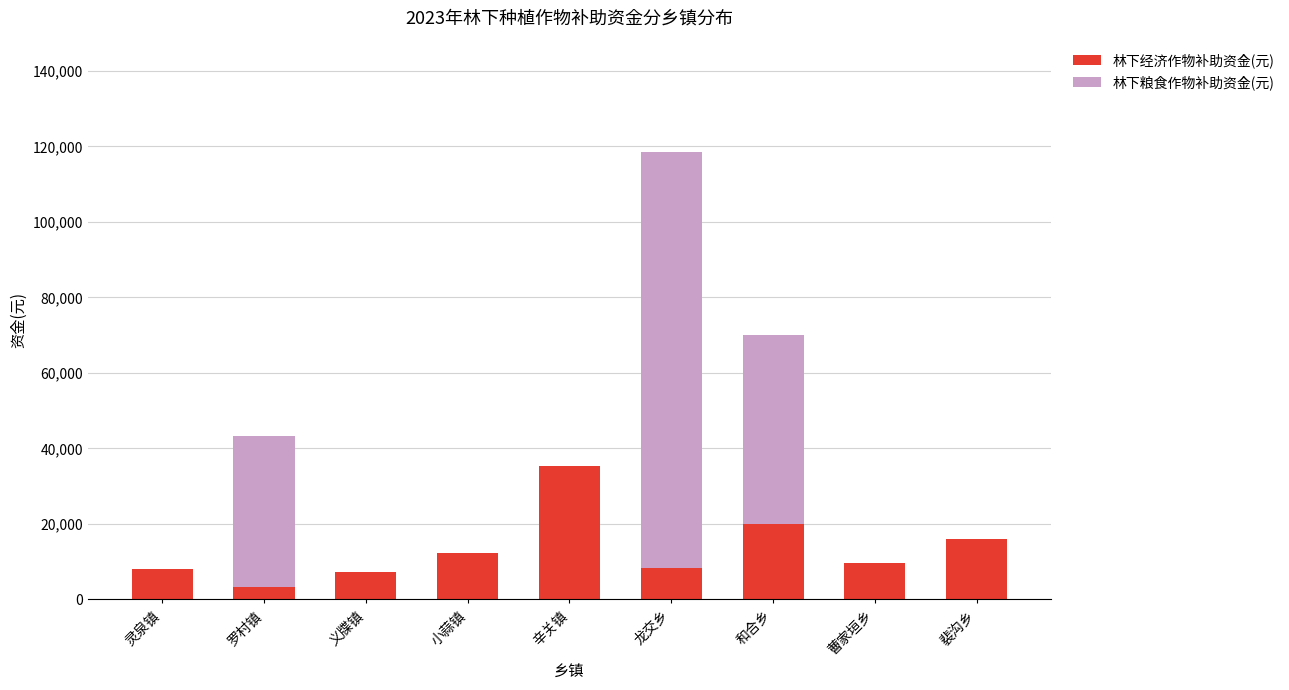

At which category is the sum across all series the highest?

龙交乡